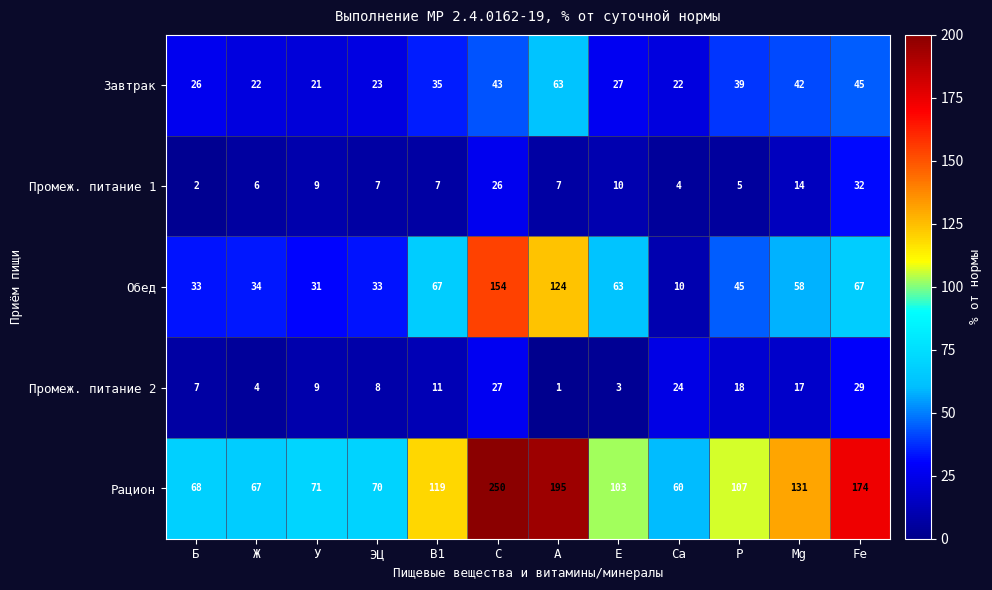

What is the difference between the maximum and minimum values in the Рацион series?

190